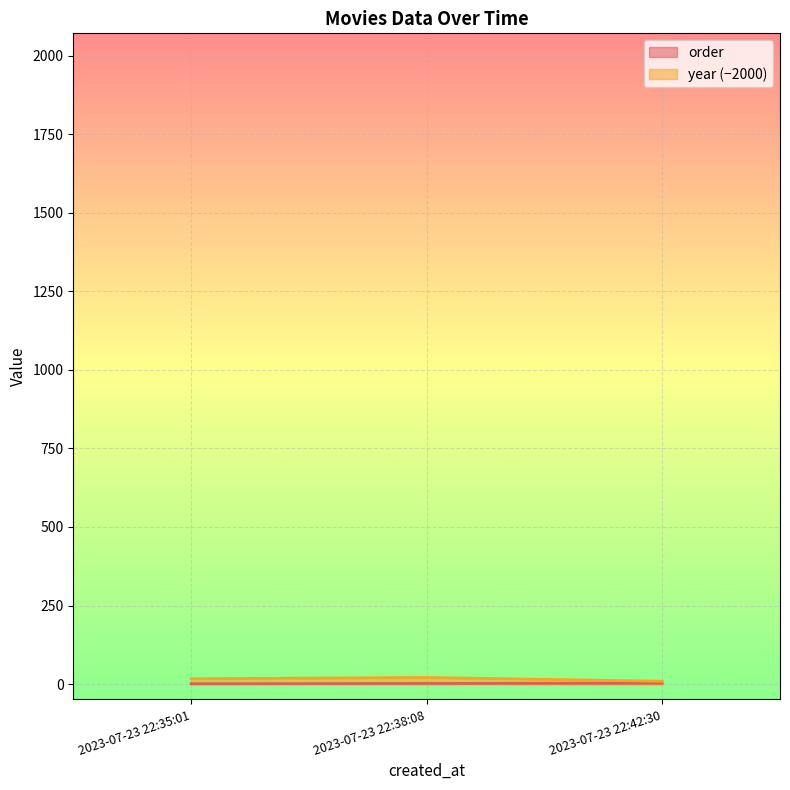

How many year values are between 9 and 21?

3